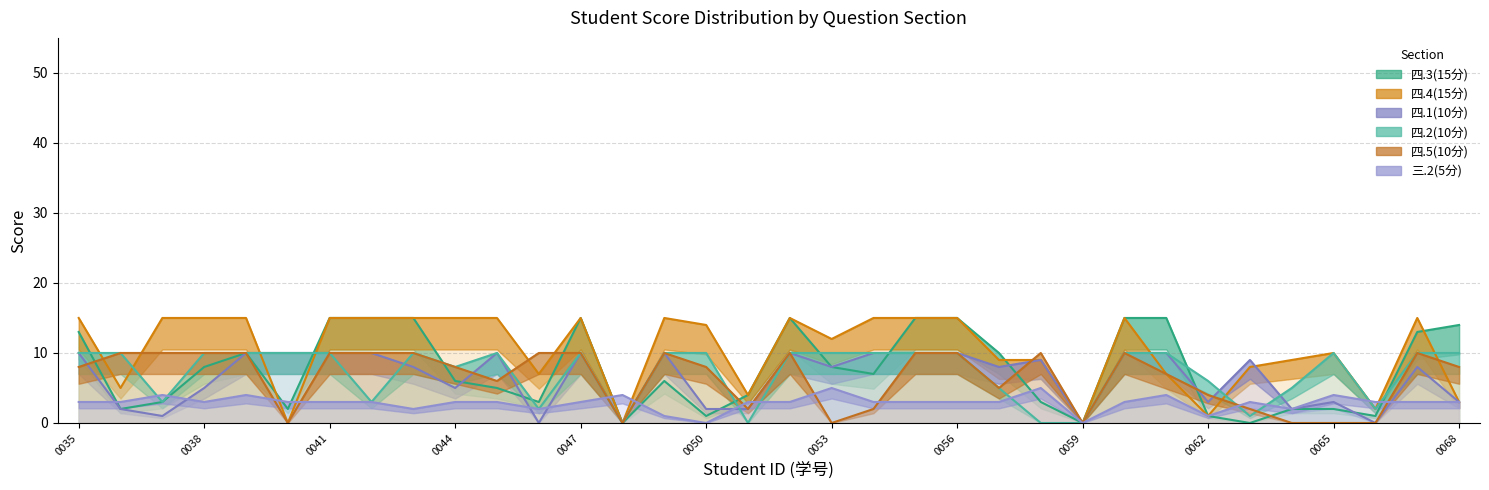

Reading left to right, what are all the values shown in this chart?

四.3(15分): 13	2	3	8	10	2	15	15	15	6	5	3	15	0	6	1	4	15	8	7	15	15	10	3	0	15	15	1	0	2	2	1	13	14
四.4(15分): 15	5	15	15	15	0	15	15	15	15	15	7	15	0	15	14	4	15	12	15	15	15	9	9	0	15	7	1	8	9	10	2	15	3
四.1(10分): 10	2	1	5	10	10	10	10	8	5	10	0	10	0	10	2	2	10	8	10	10	10	8	9	0	10	10	3	9	2	3	0	8	3
四.2(10分): 10	10	3	10	10	10	10	3	10	8	10	2	10	0	10	10	0	10	10	10	10	10	5	0	0	10	10	6	1	5	10	2	10	10
四.5(10分): 8	10	10	10	10	0	10	10	10	8	6	10	10	0	10	8	2	10	0	2	10	10	5	10	0	10	7	4	2	0	0	0	10	8
三.2(5分): 3	3	4	3	4	3	3	3	2	3	3	2	3	4	1	0	3	3	5	3	3	3	3	5	0	3	4	1	3	2	4	3	3	3